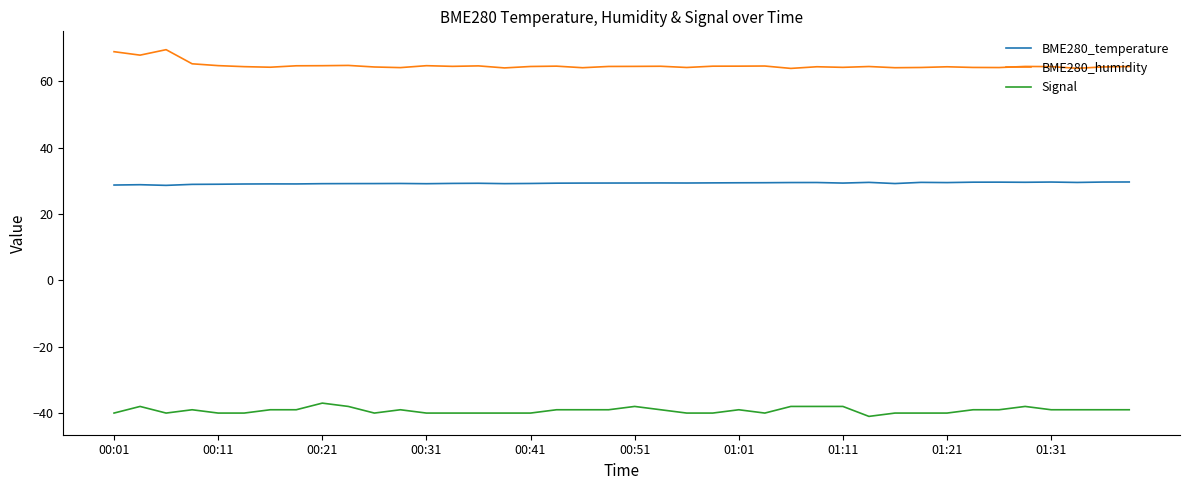

What is the difference between the second highest and second lowest values in the BME280_temperature series?

0.9